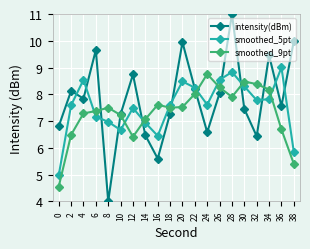

At which category does smoothed_5pt reach its first local peak?

4